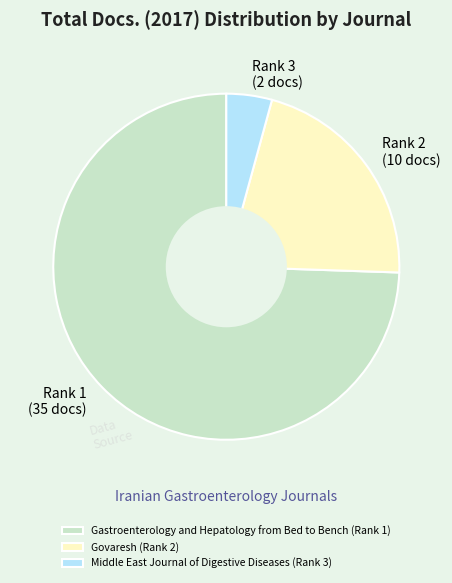

Count the number of slices in the pie.

3